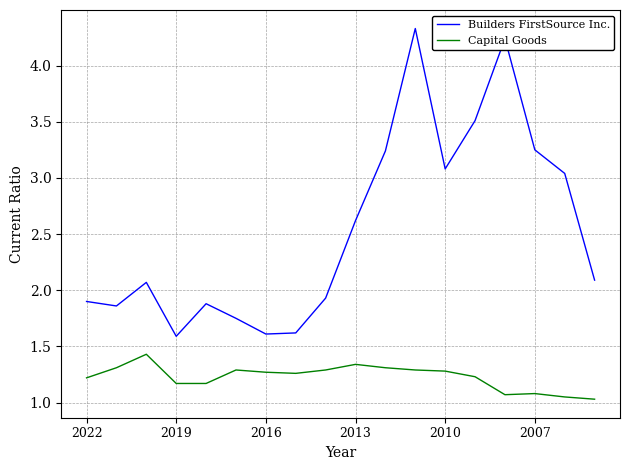

Count the number of categories in the chart.

18